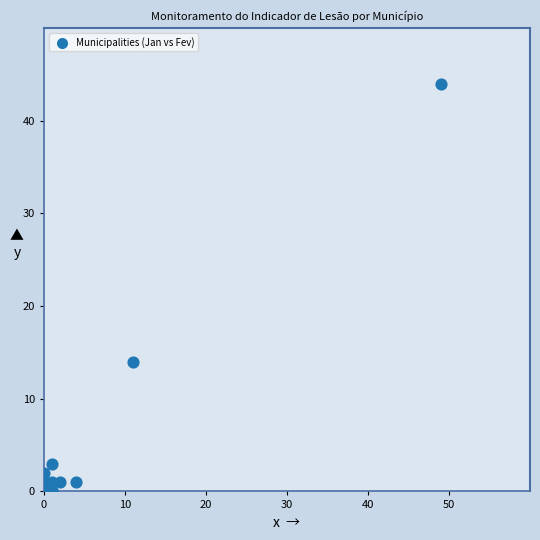

What Y value in the scatter plot is closest to 22?

14